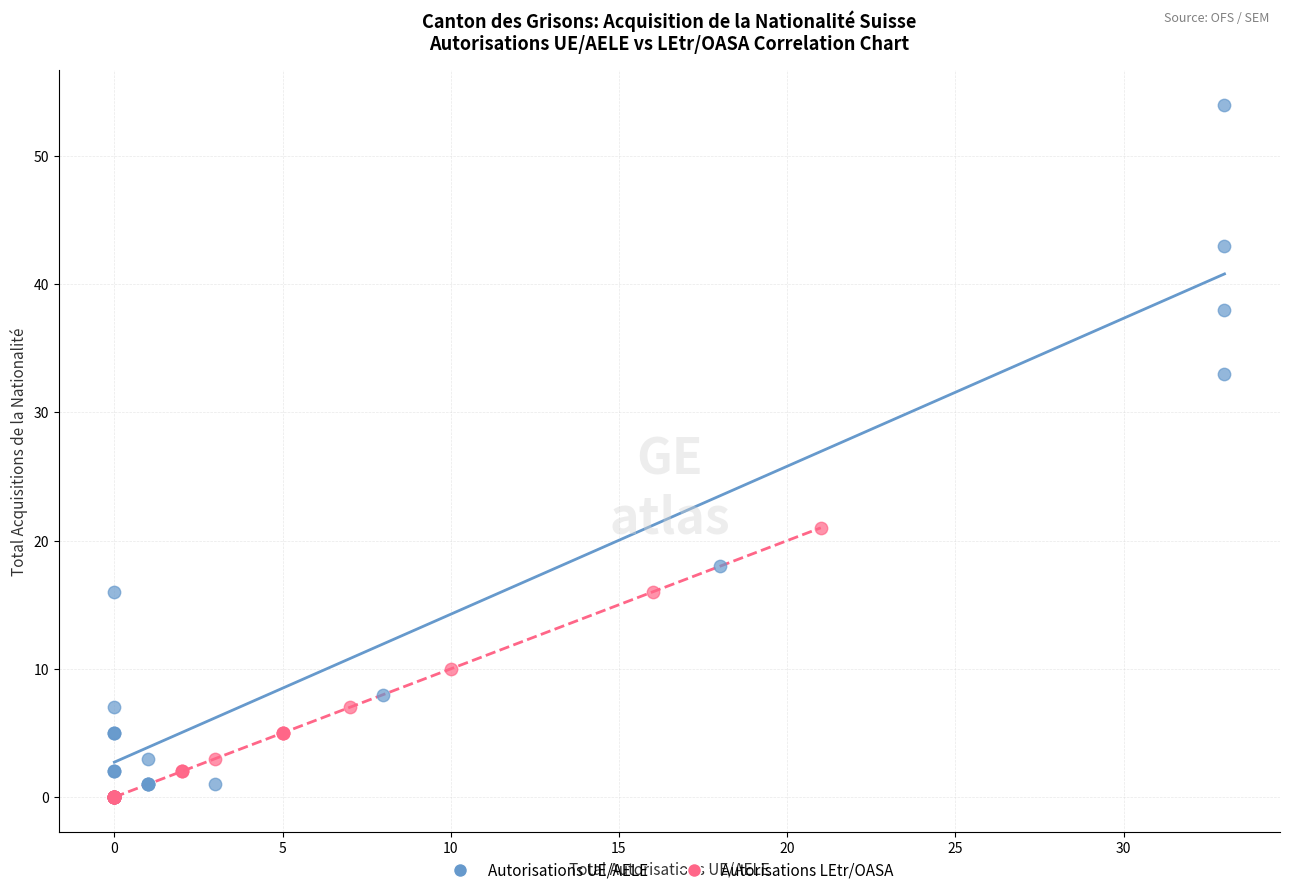

What are all the series names shown in the legend?

Autorisations UE/AELE, Autorisations LEtr/OASA